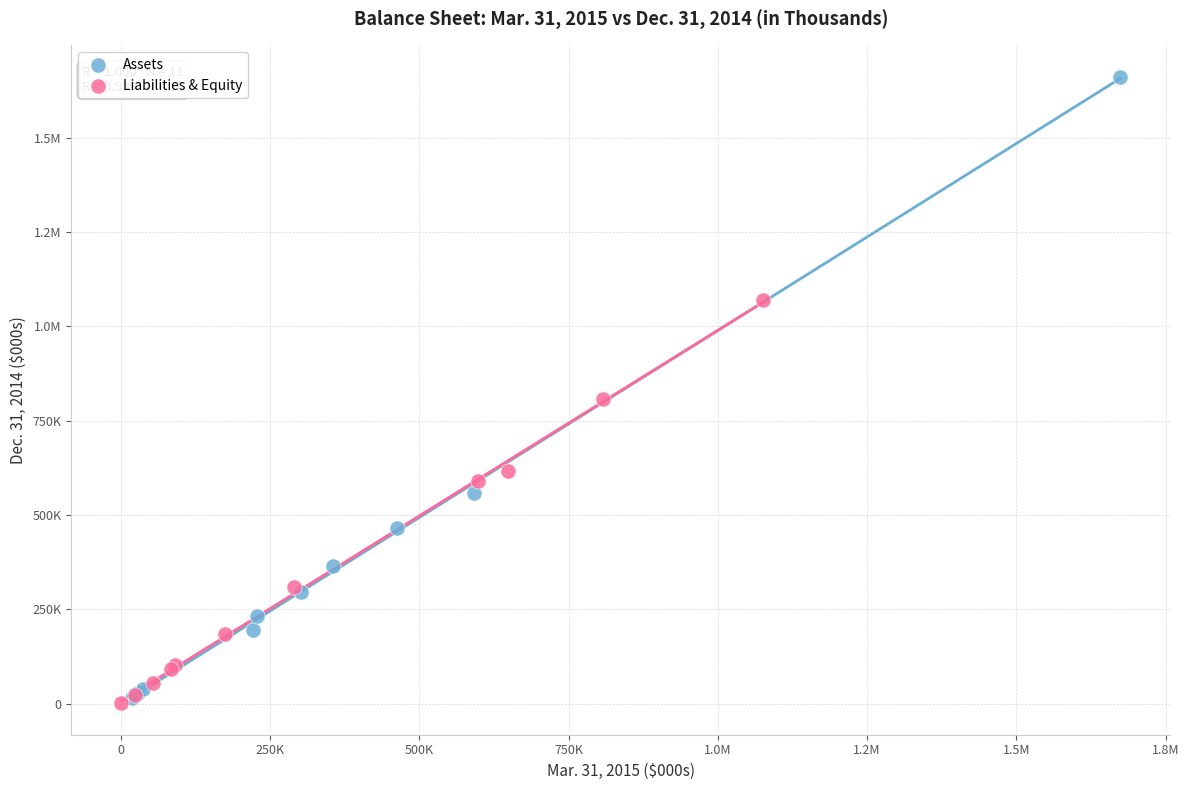

What are all the series names shown in the legend?

Assets, Liabilities & Equity